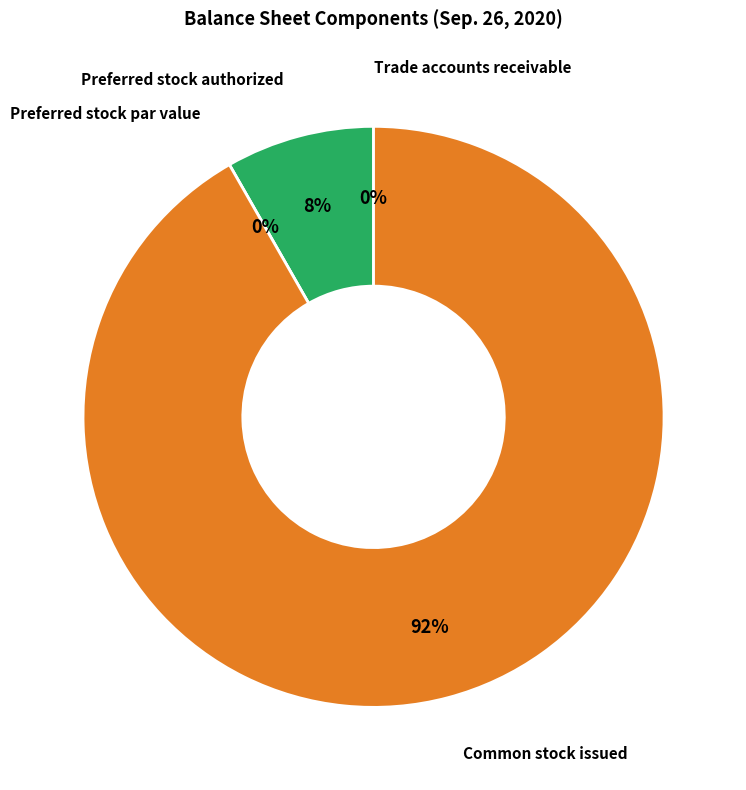

What is the change in value from Preferred stock authorized to Preferred stock par value?

-25000000.0